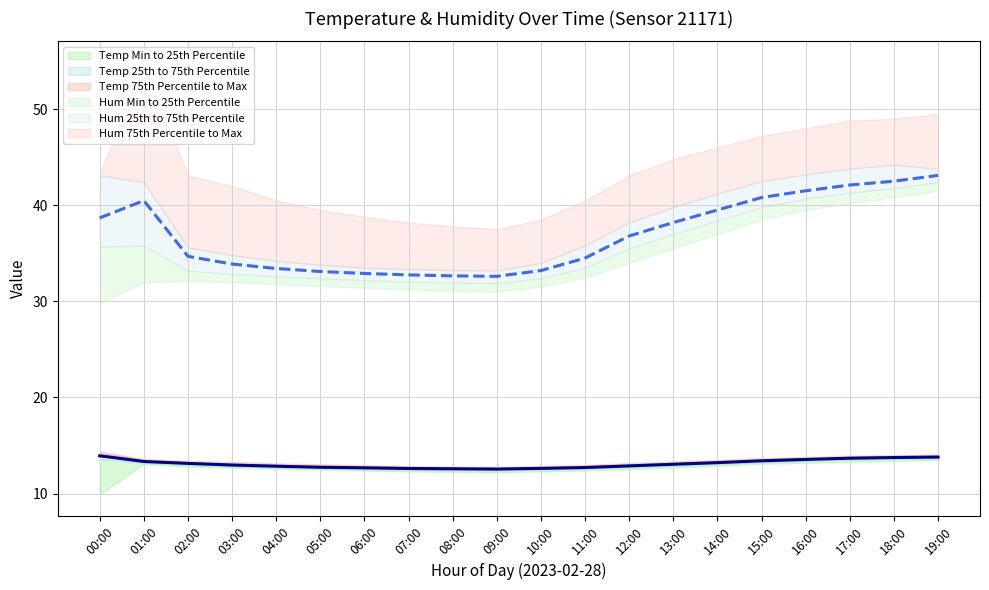

Rank the series by their maximum value, from highest to lowest.

Median Humidity (%), Median Temperature (°C)